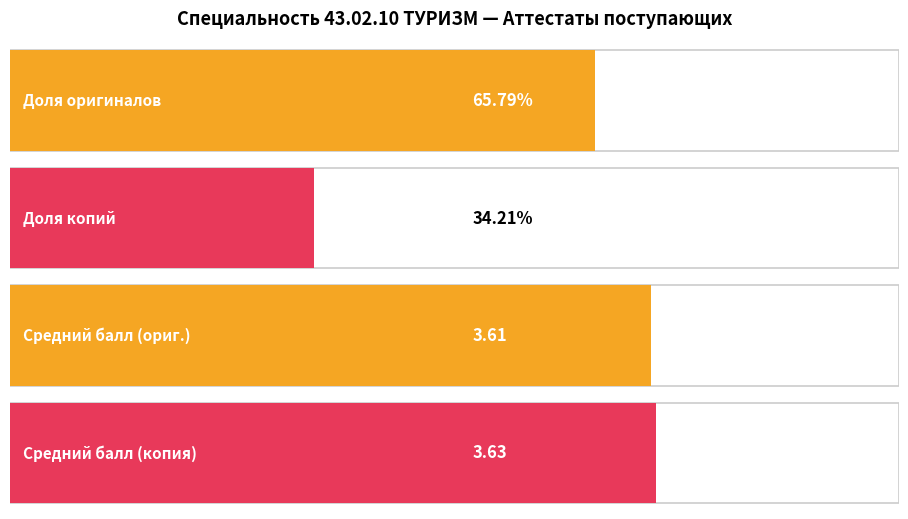

How many bars are there in each group?

2